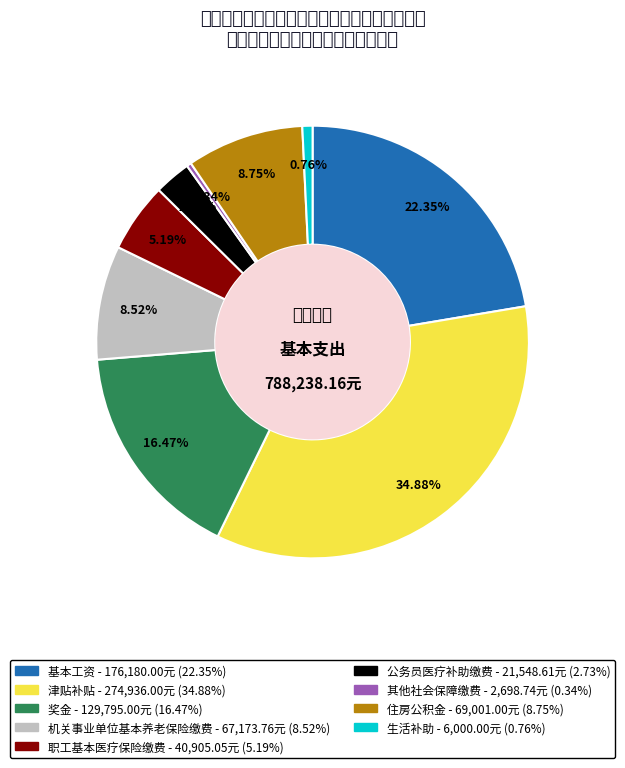

Which category has the smallest portion of the pie?

其他社会保障缴费